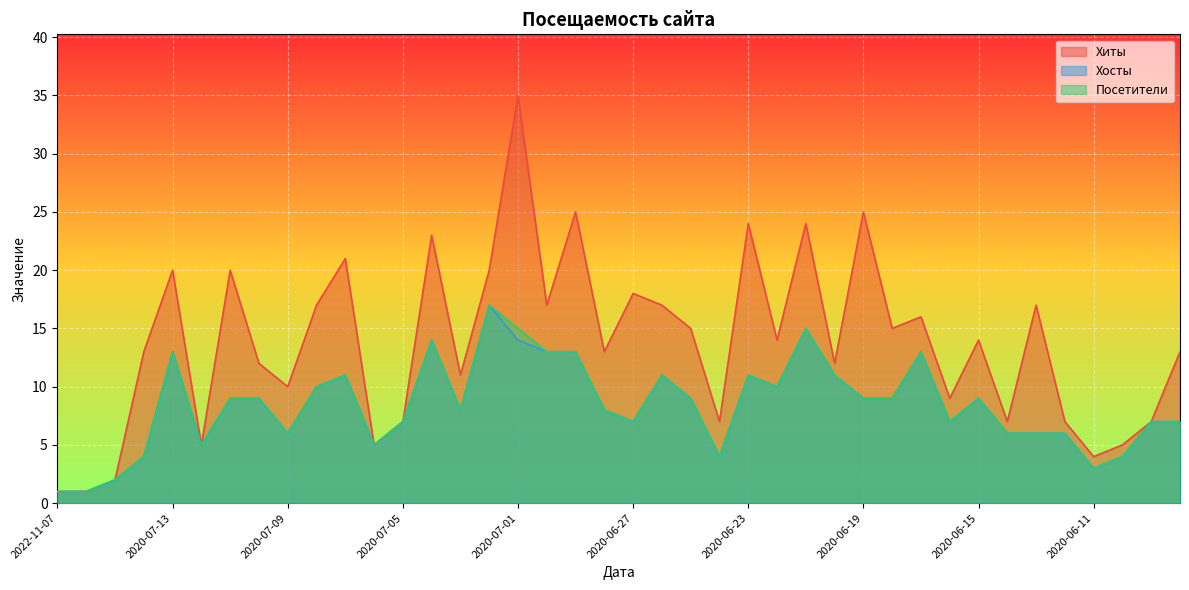

Between 2020-07-03 and 2020-06-27, which series saw the biggest shift?

Хиты